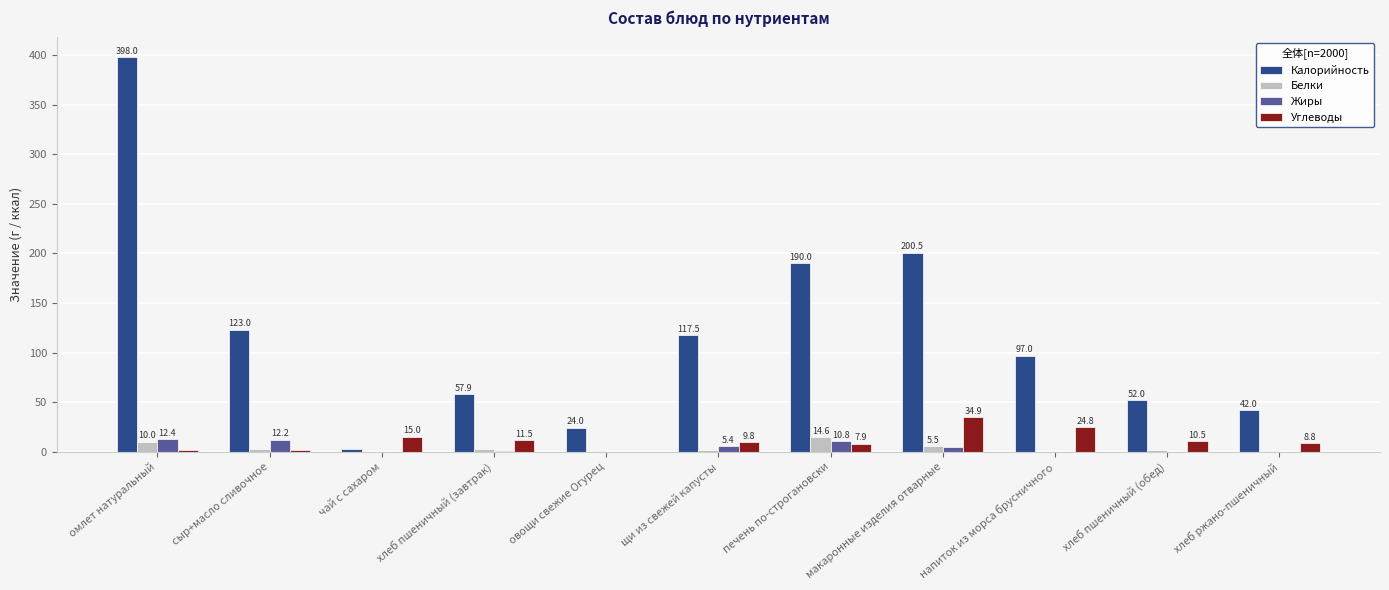

Reading left to right, transcribe all the data shown in this chart.

Калорийность: омлет натуральный=398.0	сыр+масло сливочное=123.0	чай с сахаром=2.8	хлеб пшеничный (завтрак)=57.9	овощи свежие Огурец=24.0	щи из свежей капусты=117.5	печень по-строгановски=190.0	макаронные изделия отварные=200.5	напиток из морса брусничного=97.0	хлеб пшеничный (обед)=52.0	хлеб ржано-пшеничный=42.0
Белки: омлет натуральный=10.0	сыр+масло сливочное=2.6	чай с сахаром=0.2	хлеб пшеничный (завтрак)=2.3	овощи свежие Огурец=0.7	щи из свежей капусты=1.9	печень по-строгановски=14.6	макаронные изделия отварные=5.5	напиток из морса брусничного=0.0	хлеб пшеничный (обед)=2.0	хлеб ржано-пшеничный=1.2
Жиры: омлет натуральный=12.4	сыр+масло сливочное=12.2	чай с сахаром=0.0	хлеб пшеничный (завтрак)=0.3	овощи свежие Огурец=0.1	щи из свежей капусты=5.4	печень по-строгановски=10.8	макаронные изделия отварные=5.0	напиток из морса брусничного=0.0	хлеб пшеничный (обед)=0.2	хлеб ржано-пшеничный=0.2
Углеводы: омлет натуральный=2.0	сыр+масло сливочное=2.1	чай с сахаром=15.0	хлеб пшеничный (завтрак)=11.5	овощи свежие Огурец=0.0	щи из свежей капусты=9.8	печень по-строгановски=7.9	макаронные изделия отварные=34.9	напиток из морса брусничного=24.8	хлеб пшеничный (обед)=10.5	хлеб ржано-пшеничный=8.8